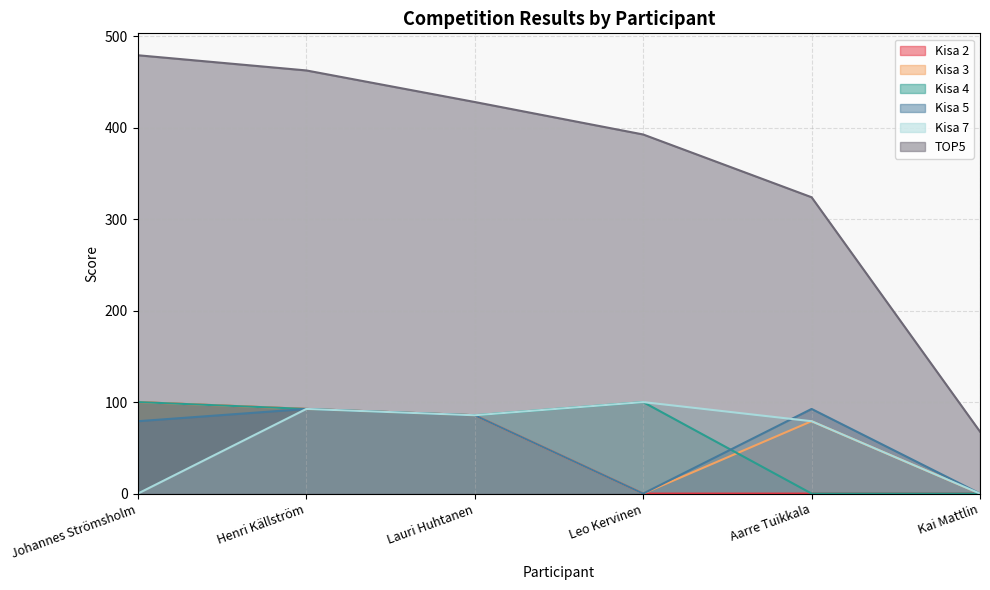

True or false: Kisa 2 and Kisa 5 cross at least once.

False